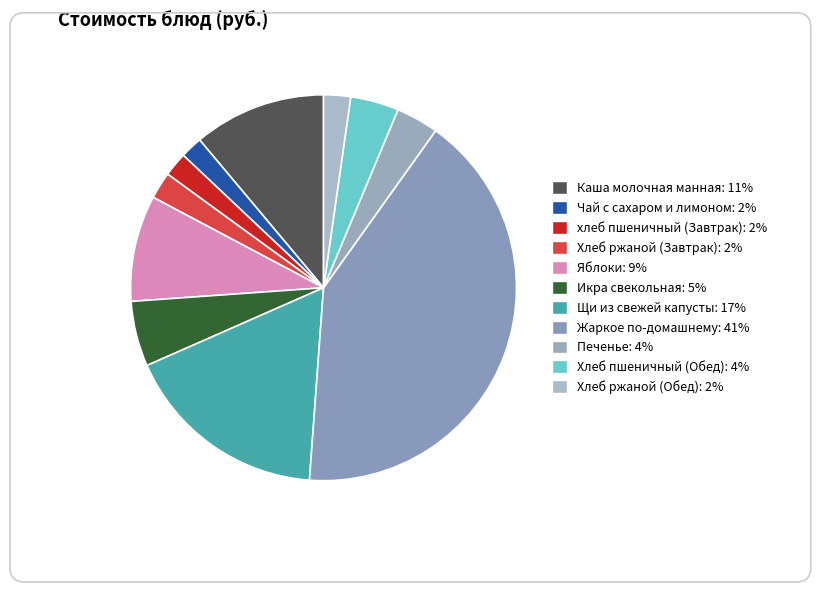

How many segments does this pie chart have?

11